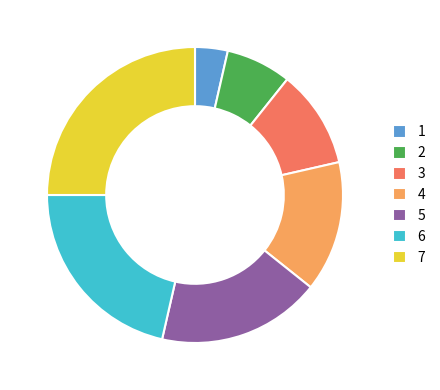

Is the sum of 7 and 6 greater than half?

No